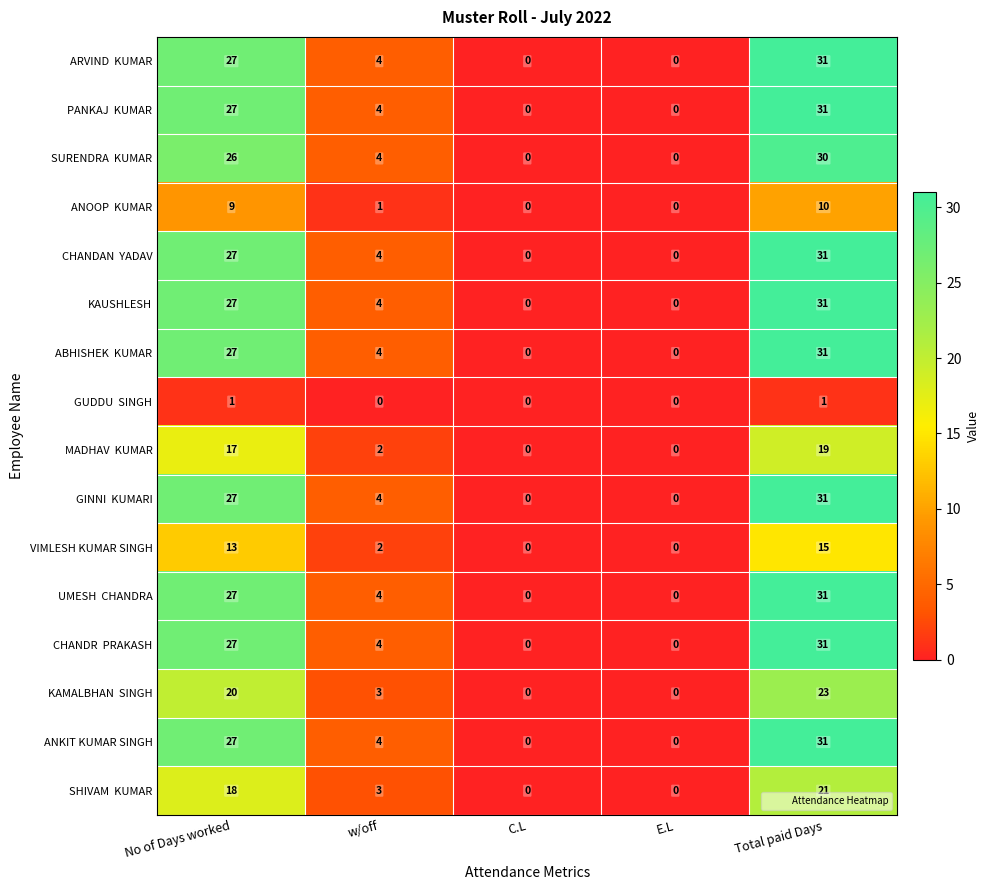

At which category is the sum across all series the highest?

Total paid Days